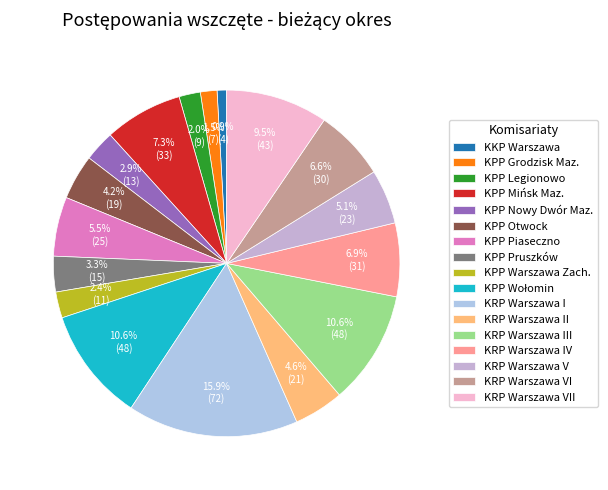

Is there any slice that represents more than half of the pie?

No